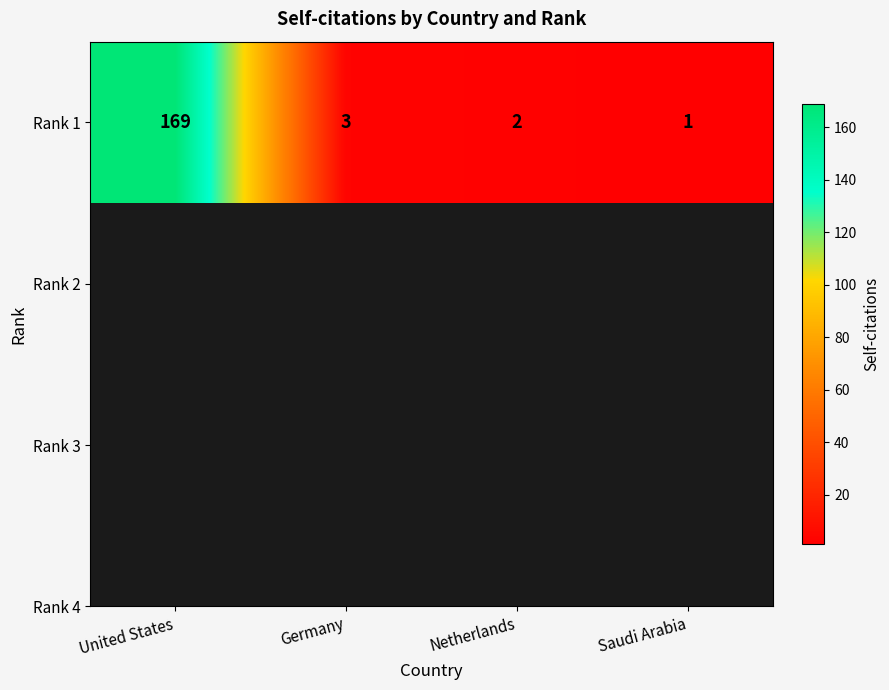

Is it true that the value at Germany is 1?

False